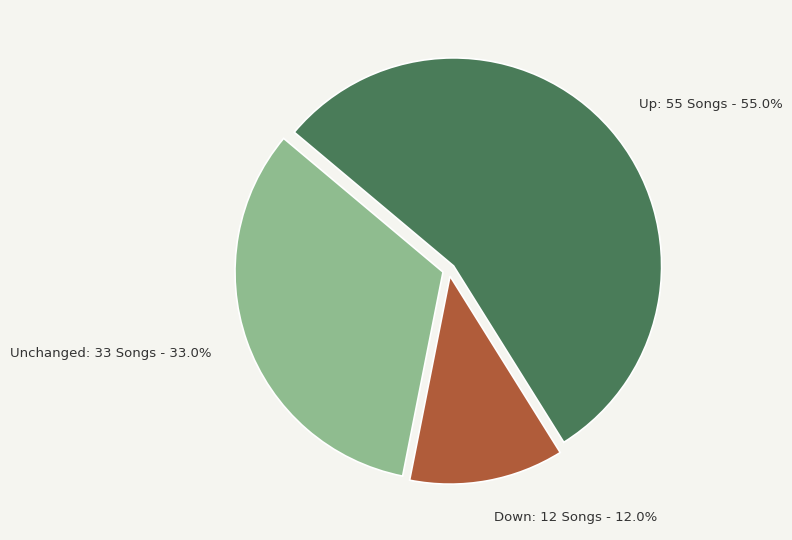

Rank the categories by value from highest to lowest.

Up: 55 Songs - 55.0%, Unchanged: 33 Songs - 33.0%, Down: 12 Songs - 12.0%